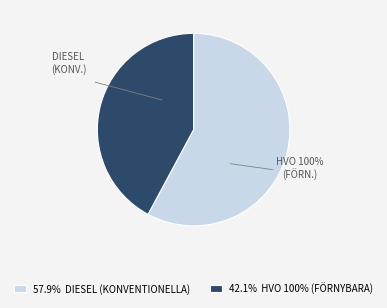

Count the number of slices in the pie.

2